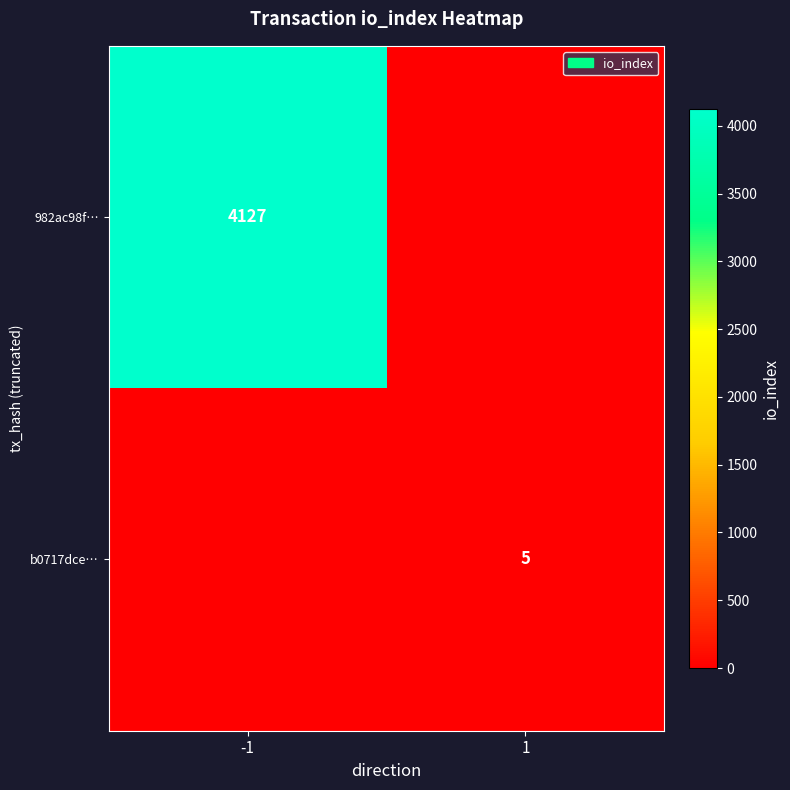

What is the difference between the highest and lowest values at -1?

4127